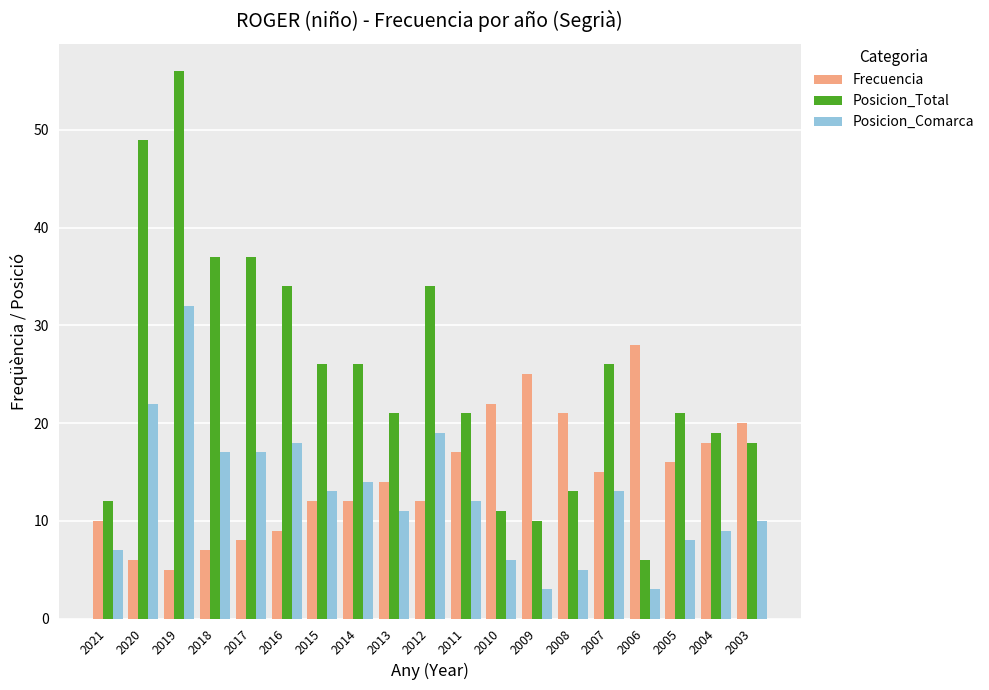

List the series in order of their overall mean, highest first.

Posicion_Total, Frecuencia, Posicion_Comarca